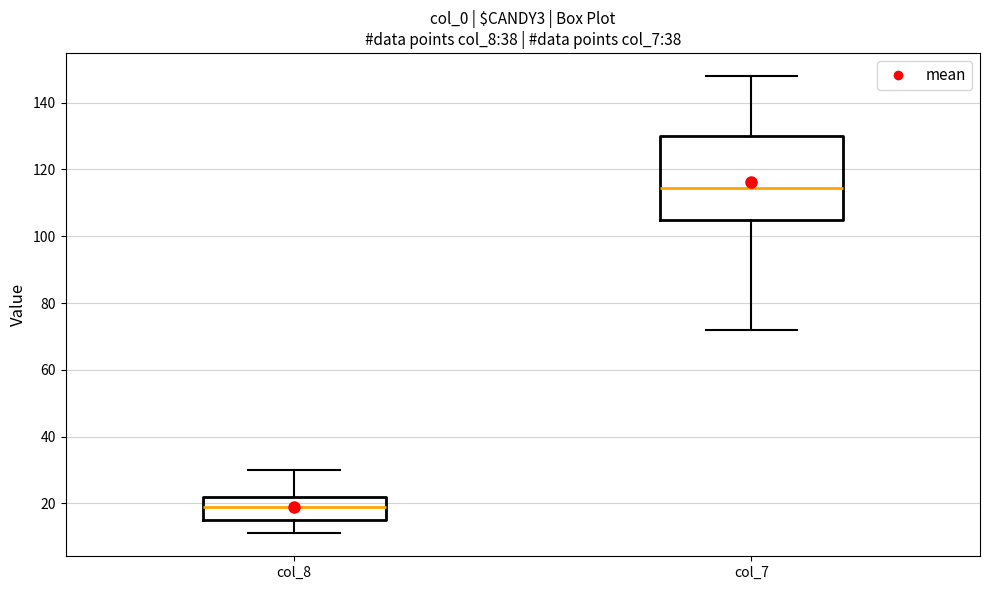

Which box's median line is the lowest?

col_8